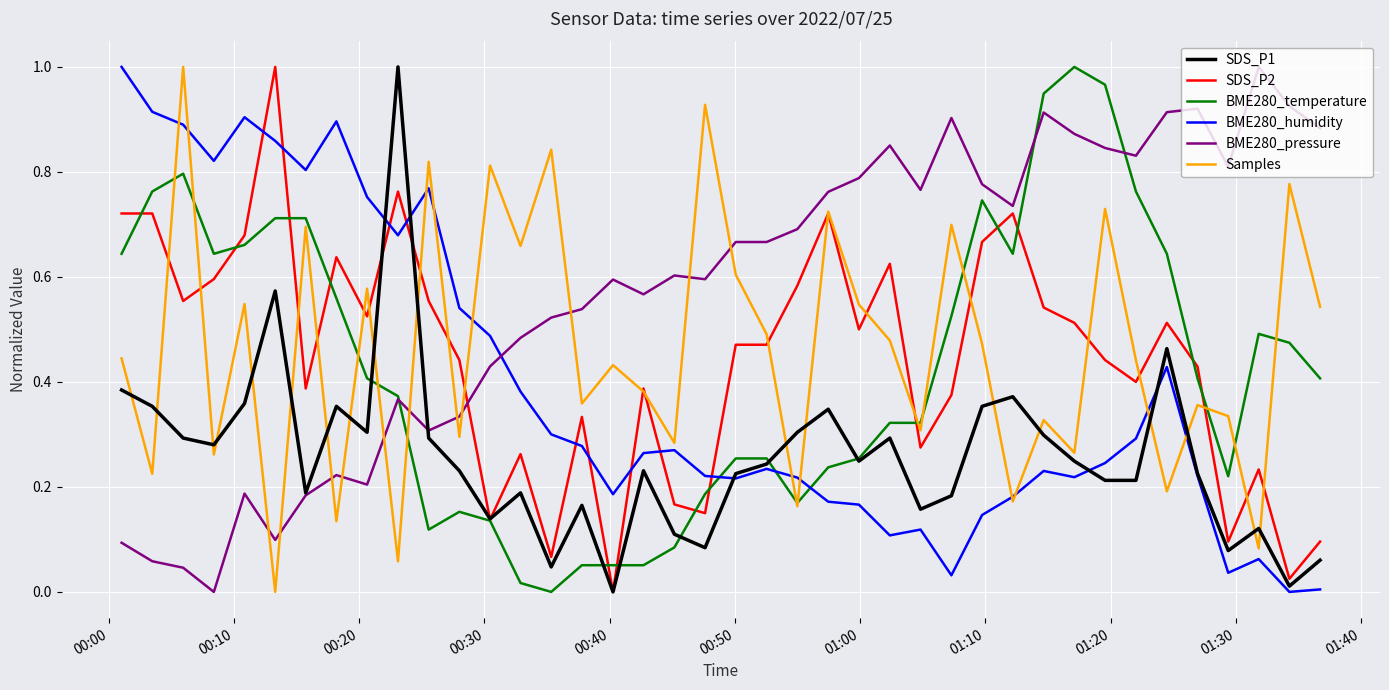

Which series has the largest total across all categories?

BME280_pressure